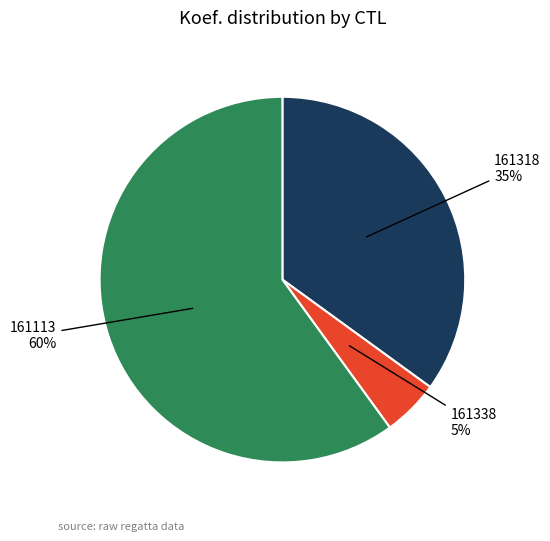

To the nearest percent, what is the average slice percentage?

33%